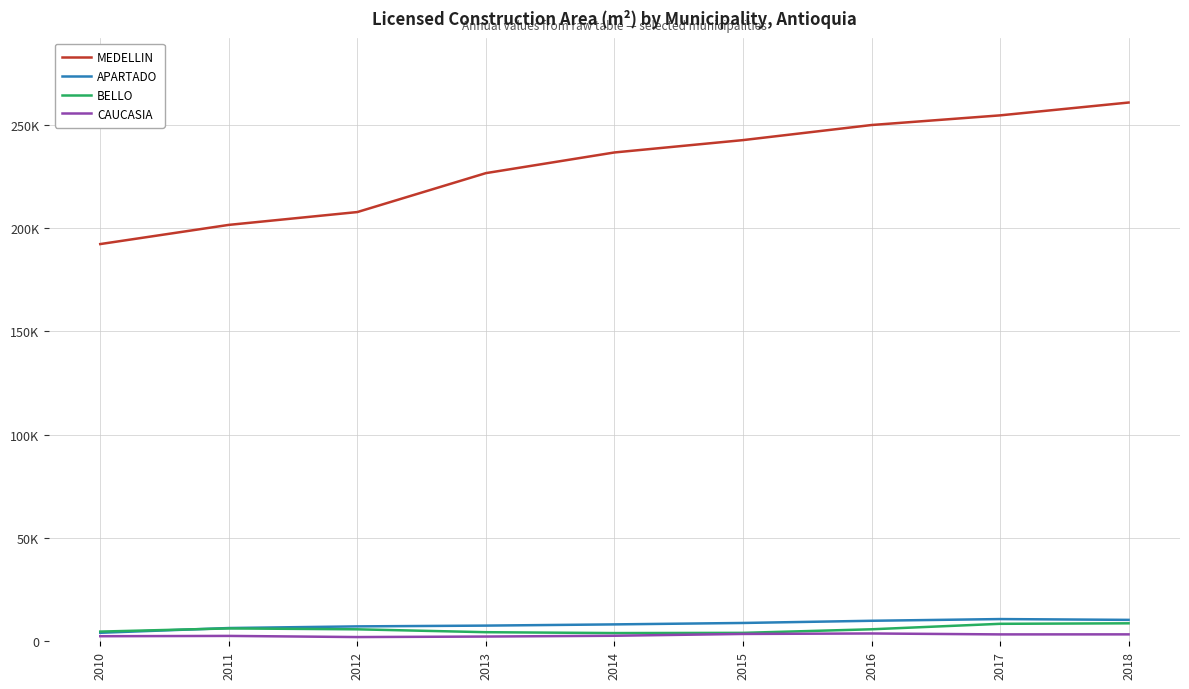

Where is the first local maximum for BELLO?

2011